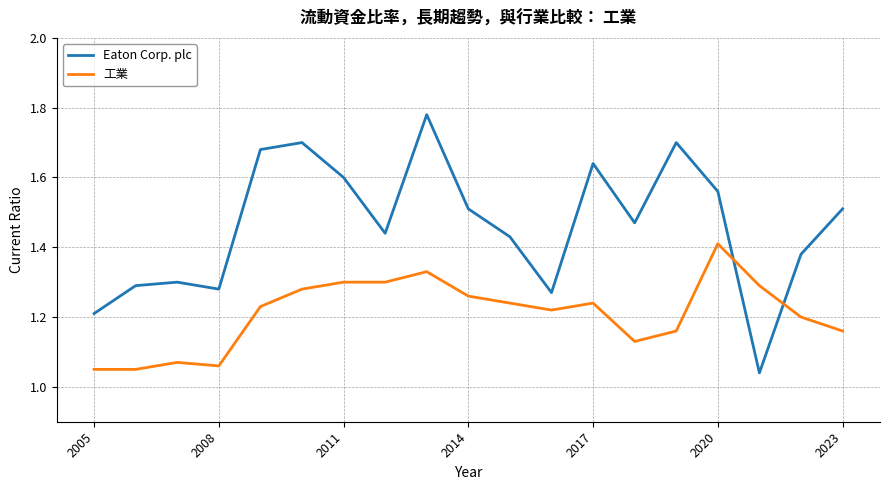

List the series in order of their overall mean, highest first.

Eaton Corp. plc, 工業